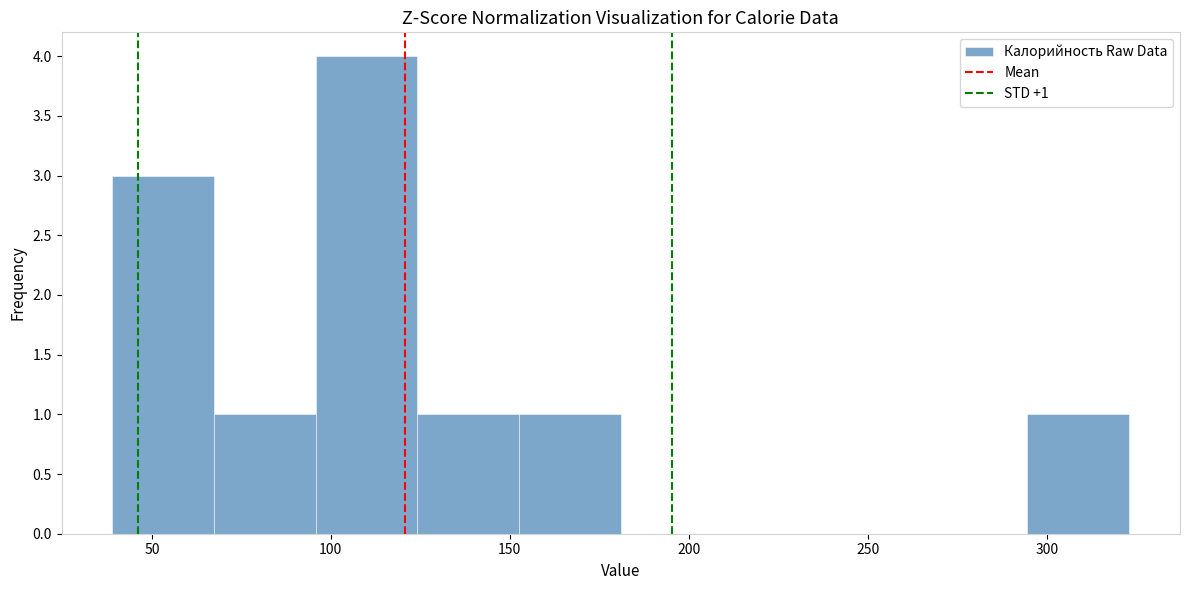

Which range on the x-axis has the tallest bar?

95 to 125